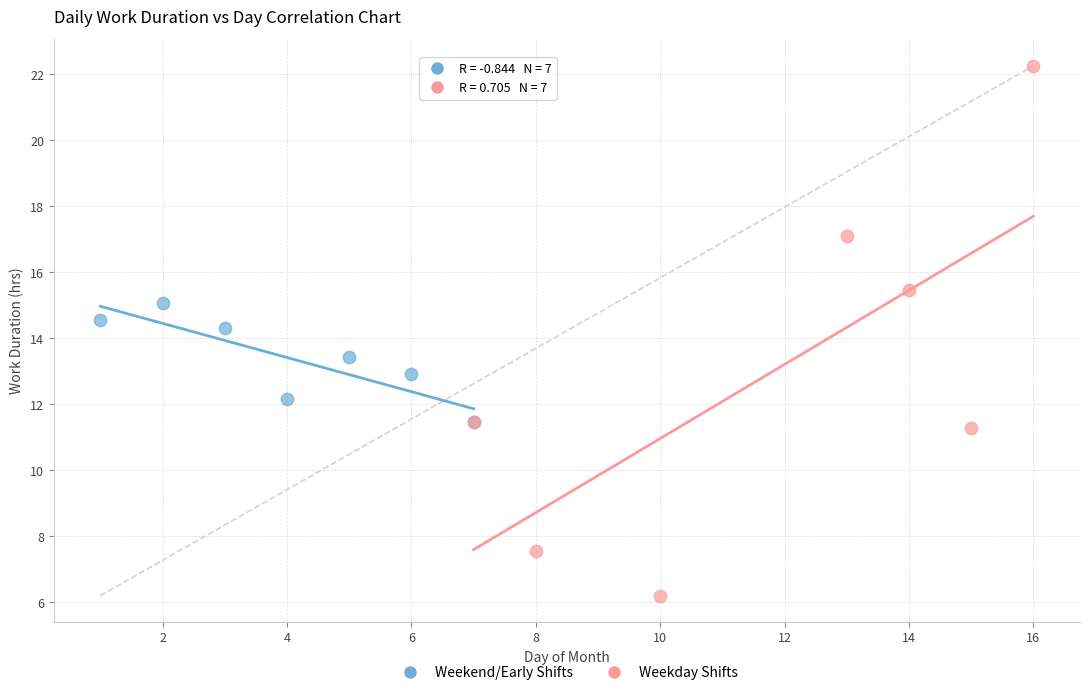

Which series reaches the maximum Y coordinate?

Weekday Shifts